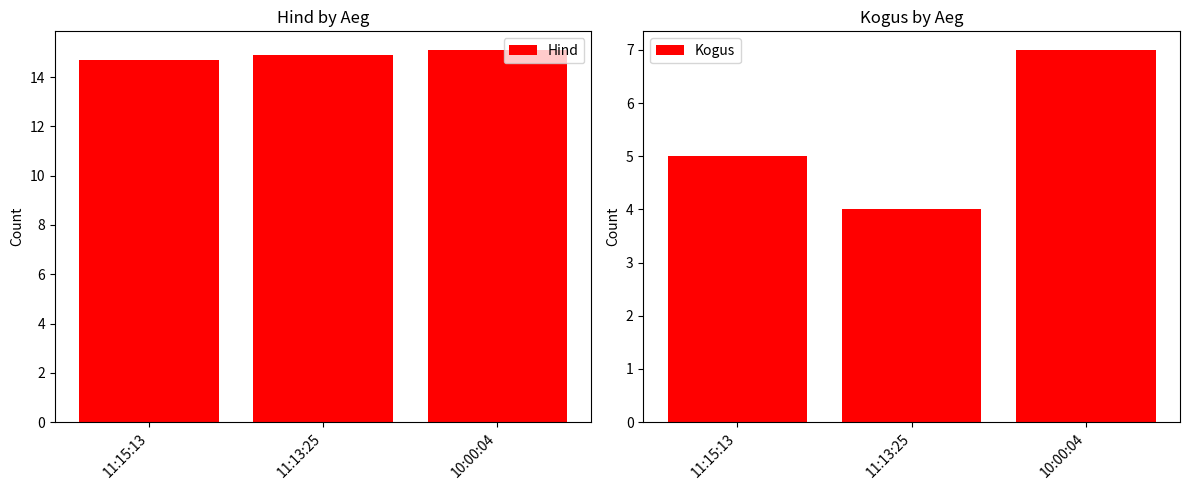

Reading right to left, list all the values displayed in this chart.

Hind: 15.1	14.9	14.7
Kogus: 7.0	4.0	5.0